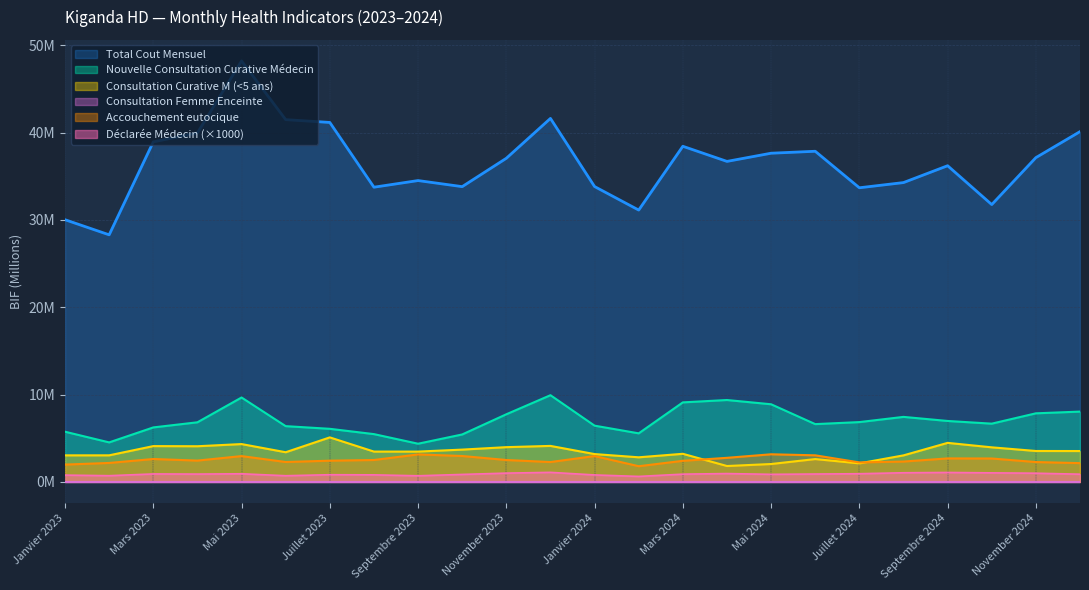

List the series in order of their peak value, lowest first.

Déclarée (Médecin), Accouchement eutocique Total, Nouvelle Consultation Curative M (<5 ans) Total, Nouvelle Consultation Curative Médecin (Total), Total Cout Mensuel